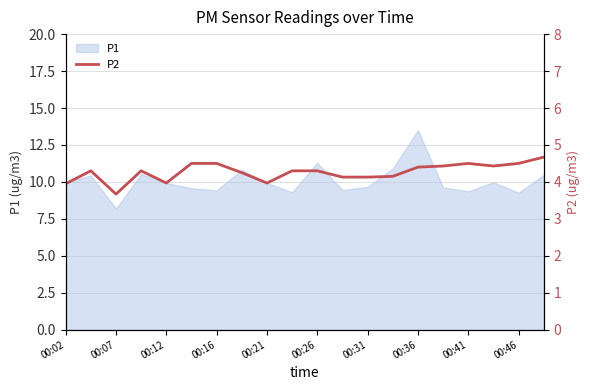

Where does the P1 series first go above 9?

00:02